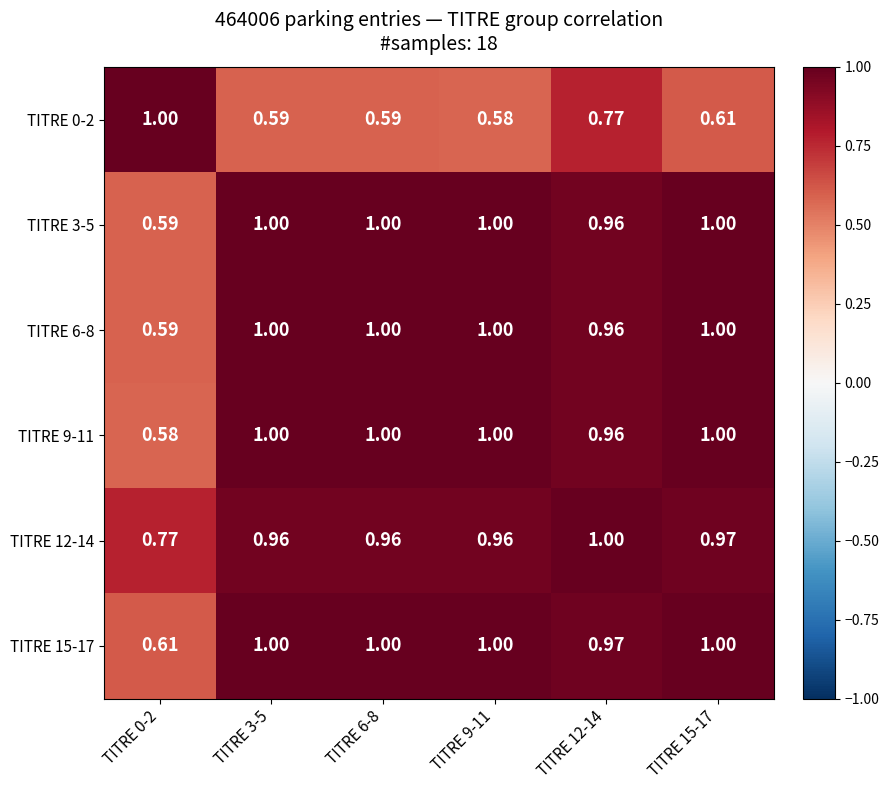

What is the total value across all series at TITRE 9-11?

5.5